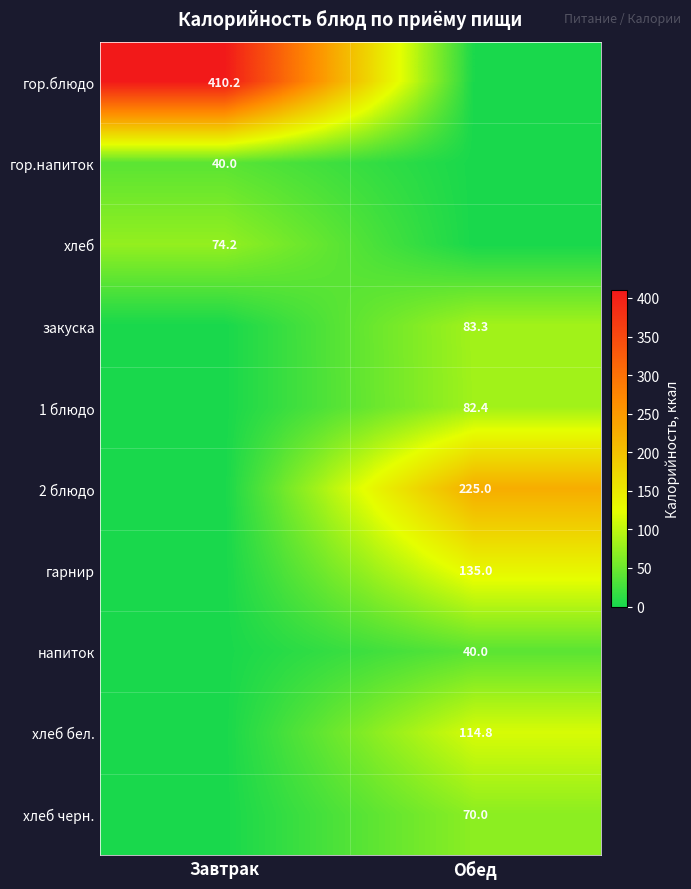

Is it true that закуска equals 110.0 at Обед?

False